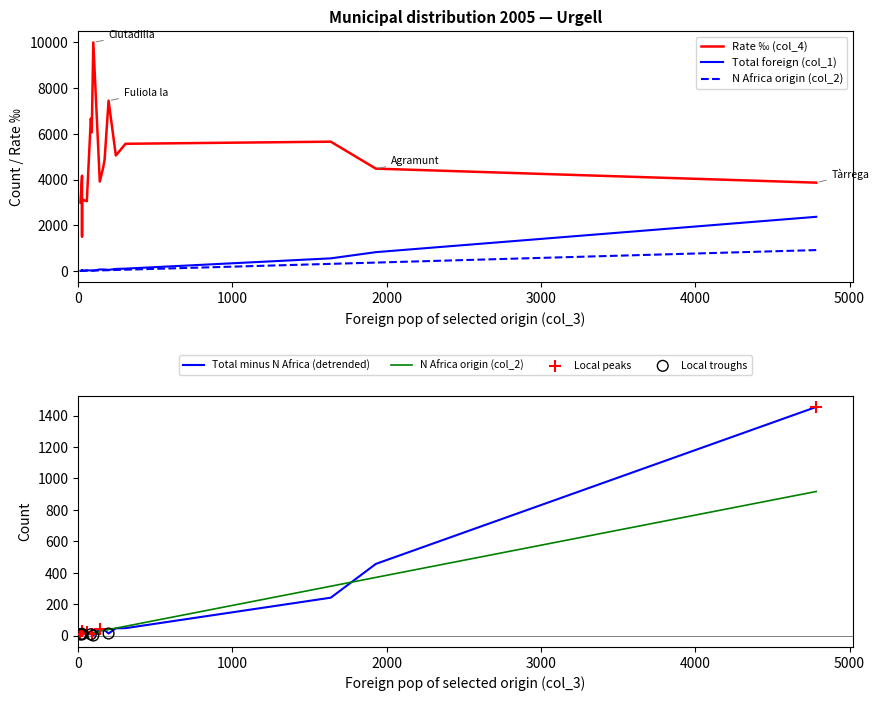

Is the value of Total foreign pop (col_1) at Other municipalities greater than the value of N Africa origin (col_2) at Guimerà?

No